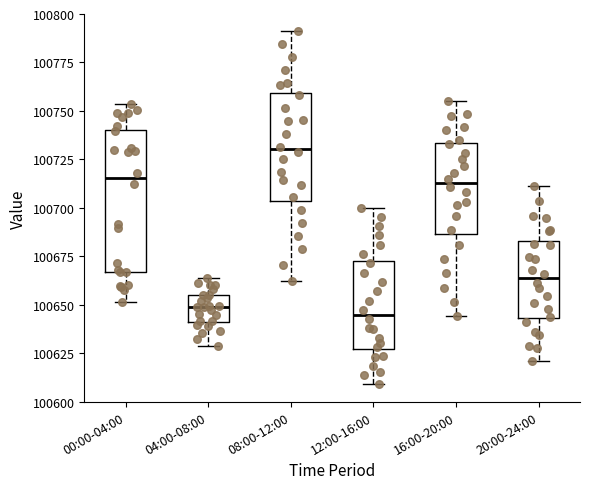

Which box is the tallest, from its lower edge to its upper edge?

00:00-04:00